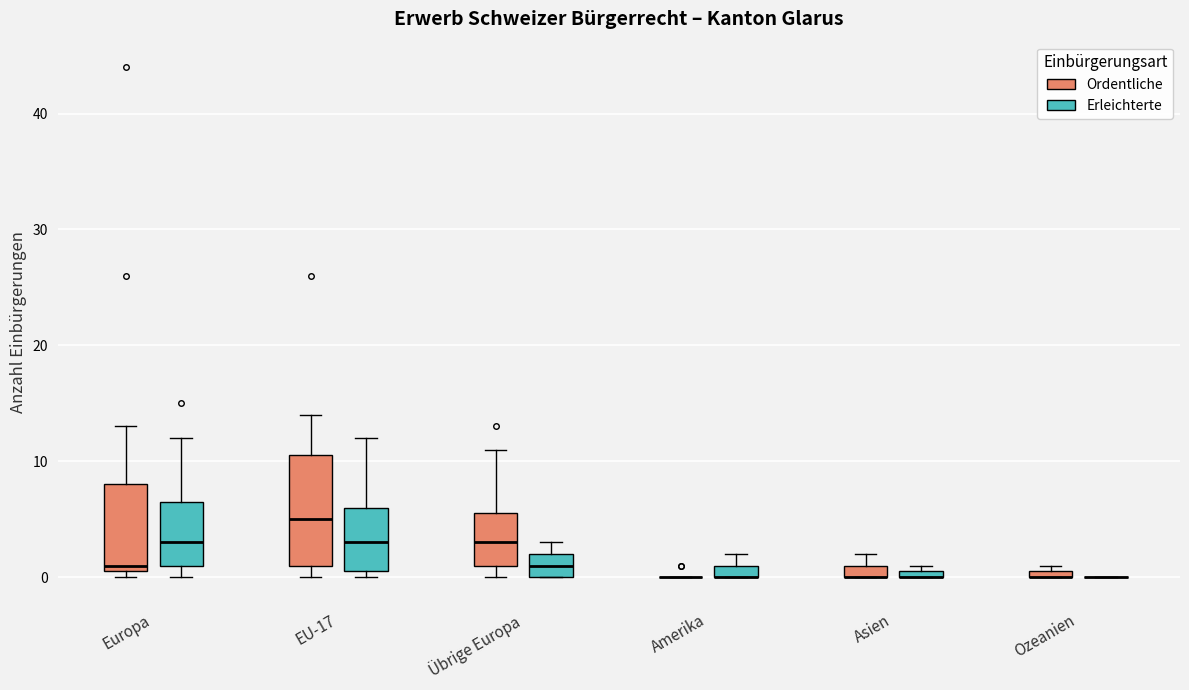

Where is the upper edge of the box for Asien (Erleichterte) on the y-axis? The values are not printed on the chart, so give them approximately, as read against the axis.

1